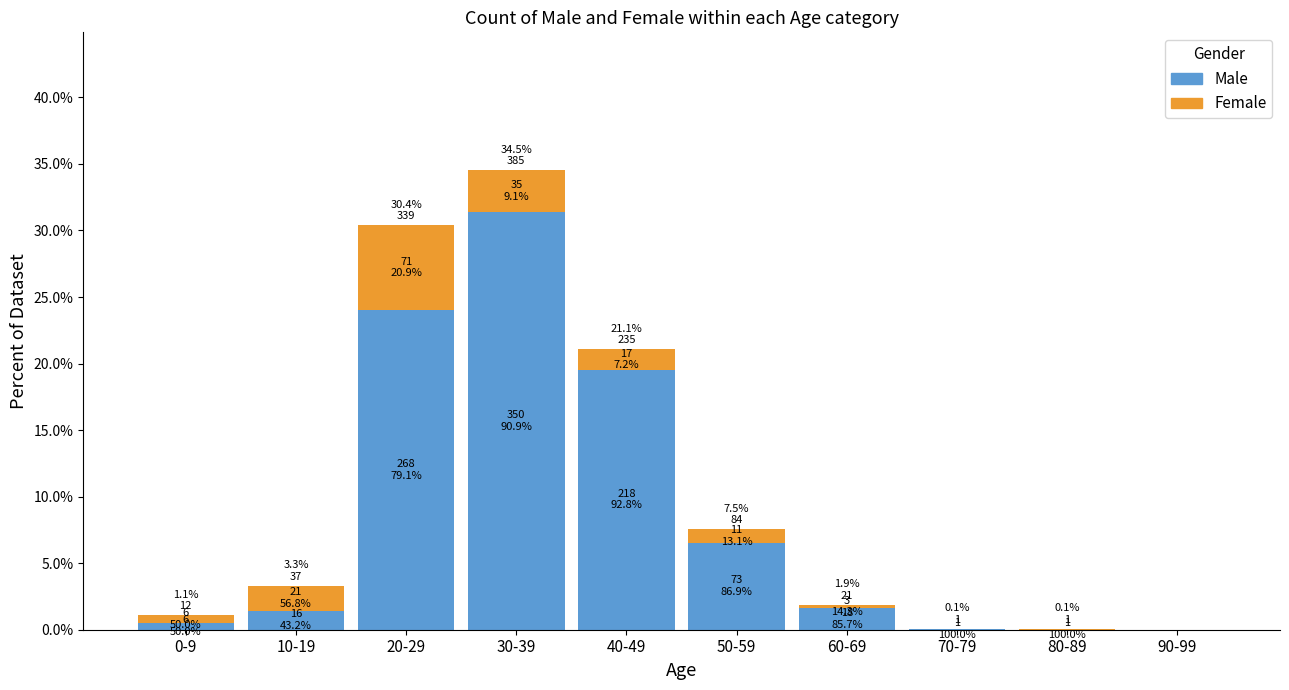

How many data points in Female are above 0?

8